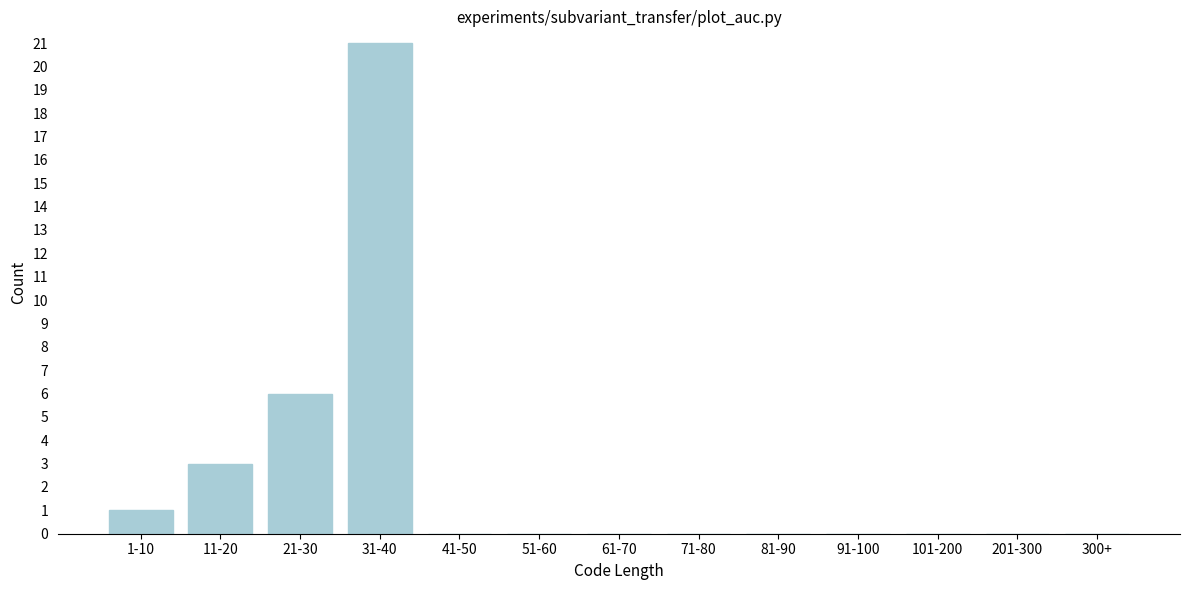

Reading left to right, transcribe all the data shown in this chart.

1-10=1	11-20=3	21-30=6	31-40=21	41-50=0	51-60=0	61-70=0	71-80=0	81-90=0	91-100=0	101-200=0	201-300=0	300+=0